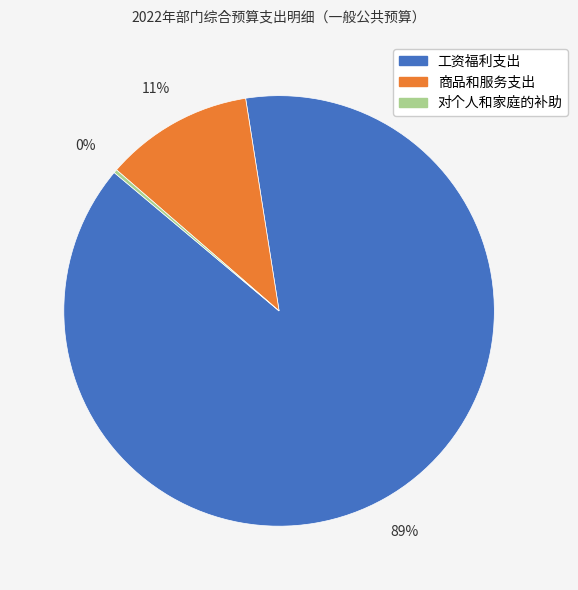

What is the largest slice in the pie chart?

工资福利支出